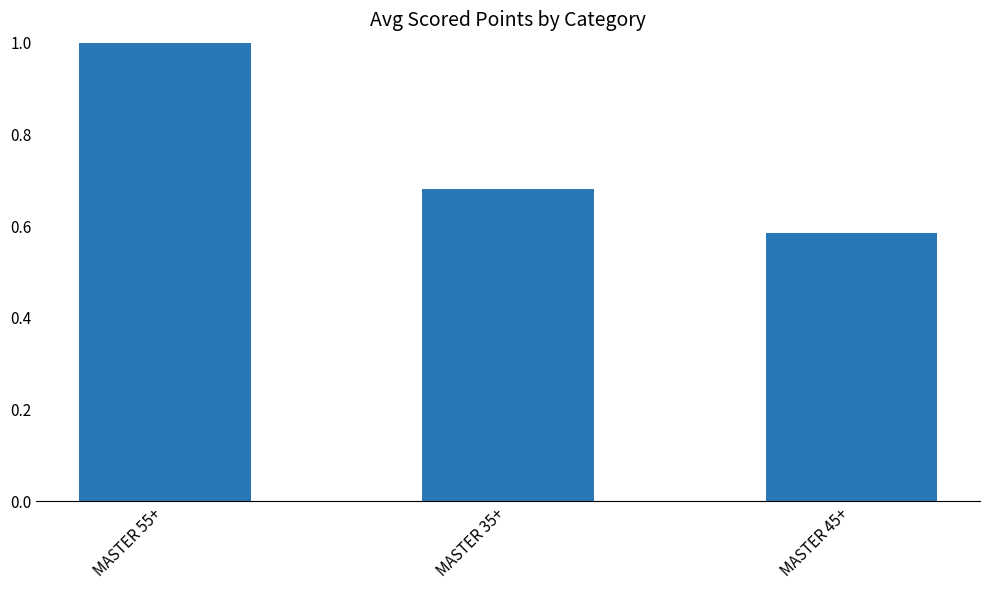

What is the greatest value displayed?

1.0